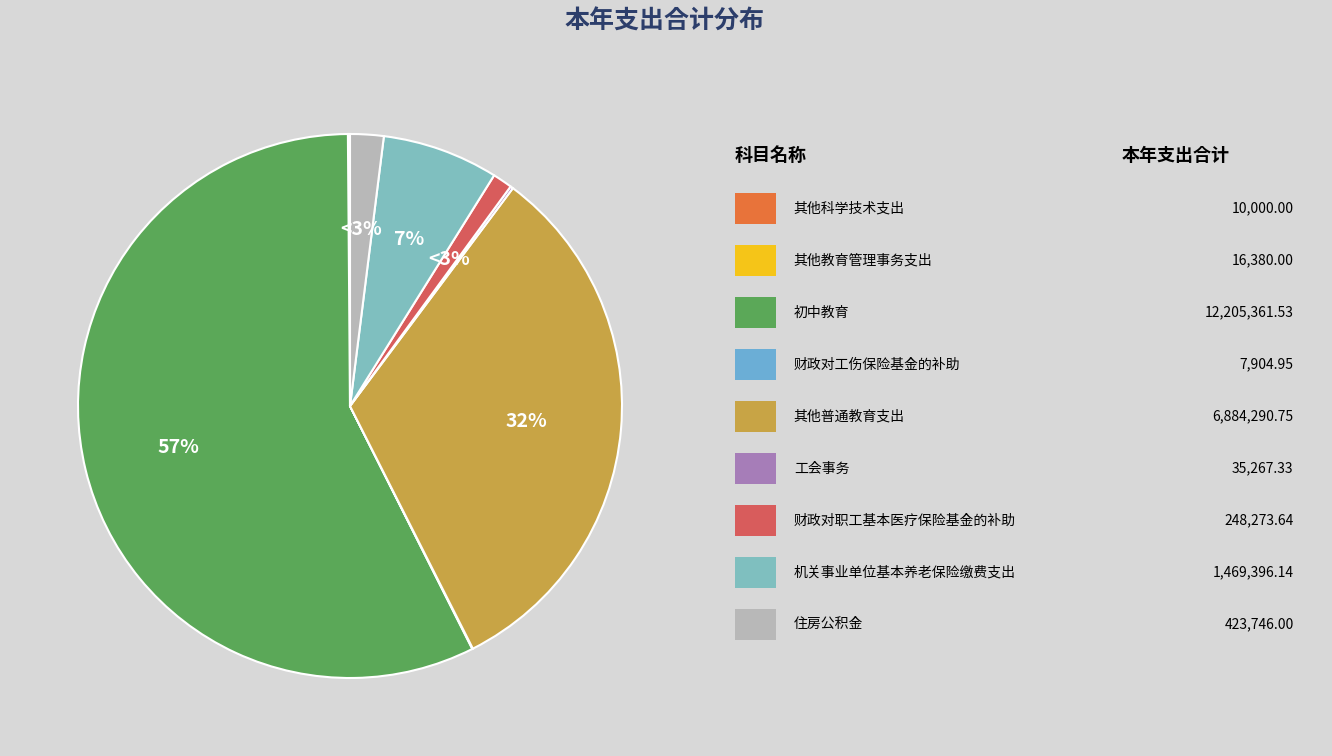

Count the number of slices in the pie.

9